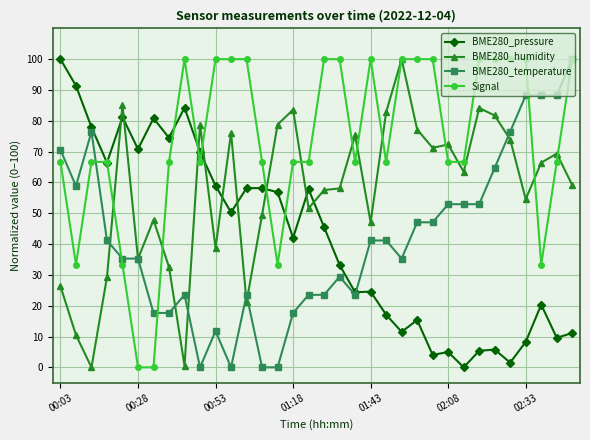

What is the greatest value displayed?

100.0